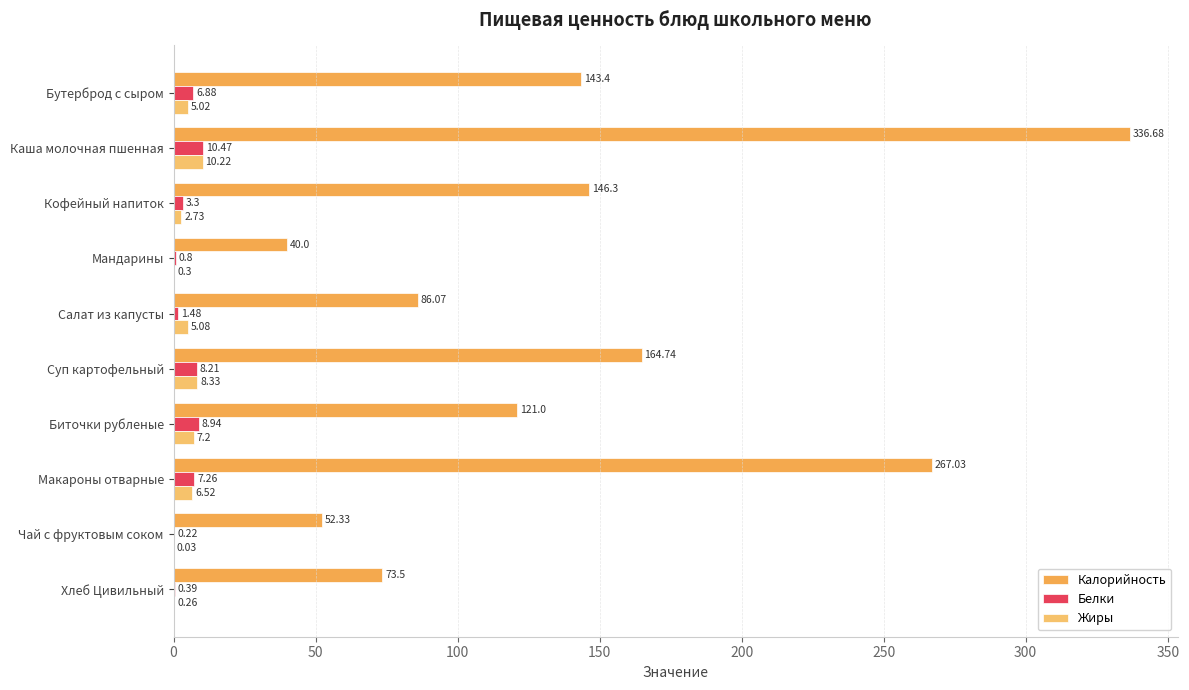

How many distinct data groups are displayed?

3